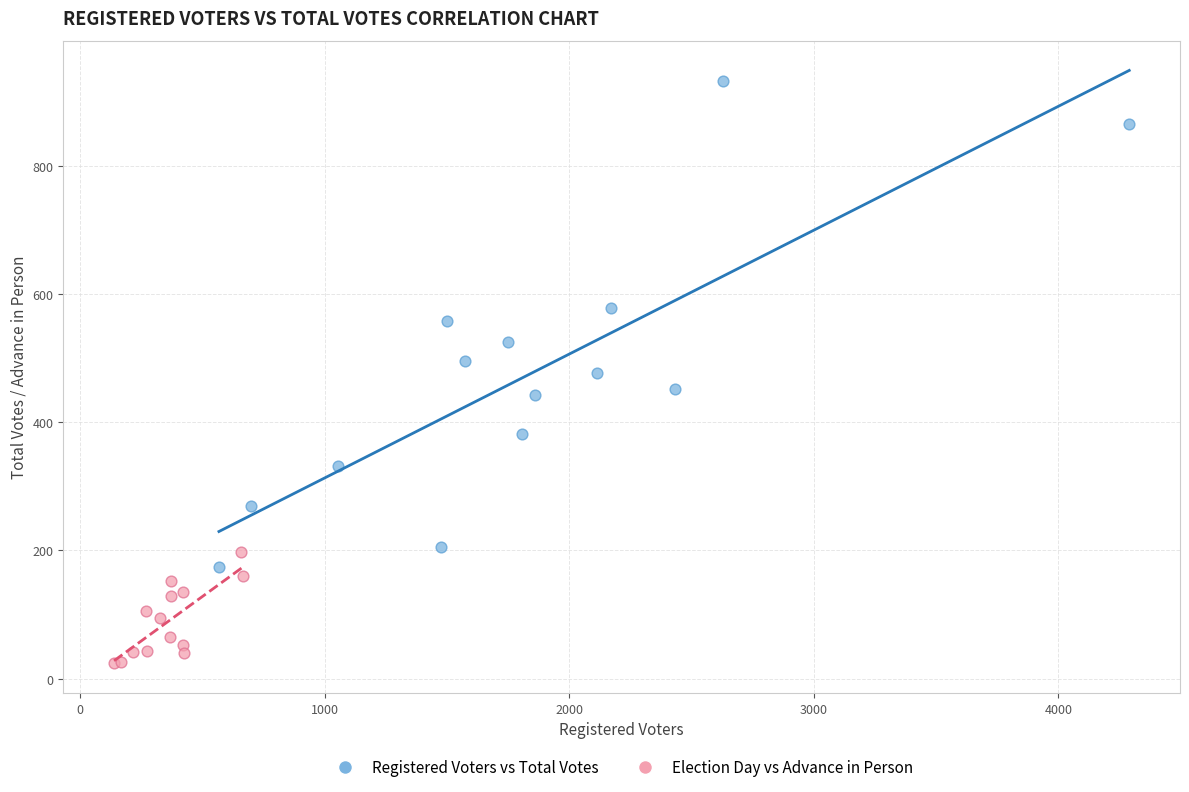

Which series contains the highest Y value?

Registered Voters vs Total Votes